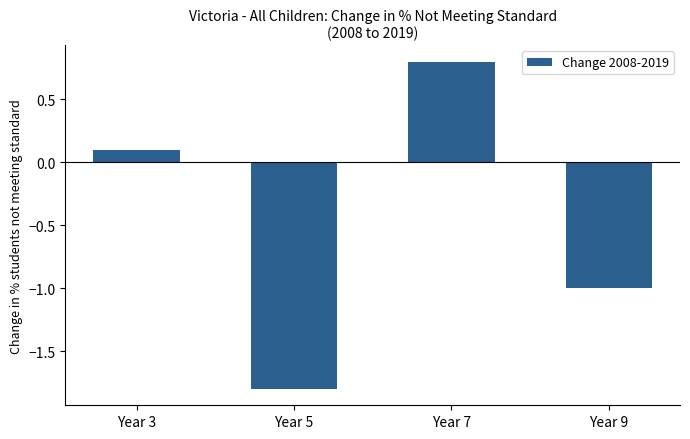

Which category has the highest value across all series?

Year 7